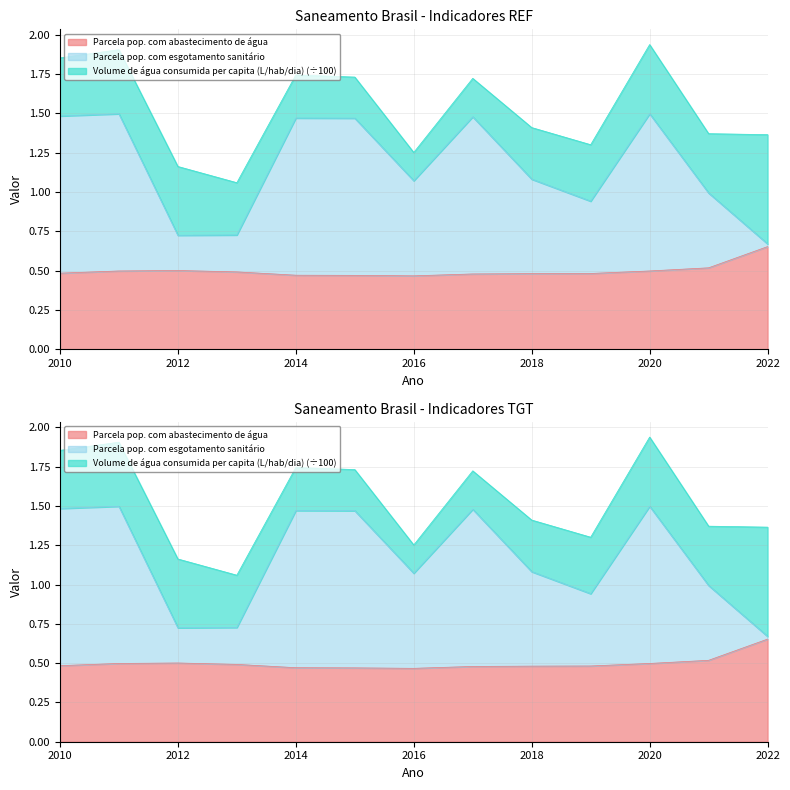

True or false: Parcela pop. com abastecimento de água has more than 1 points higher than both neighbors.

False